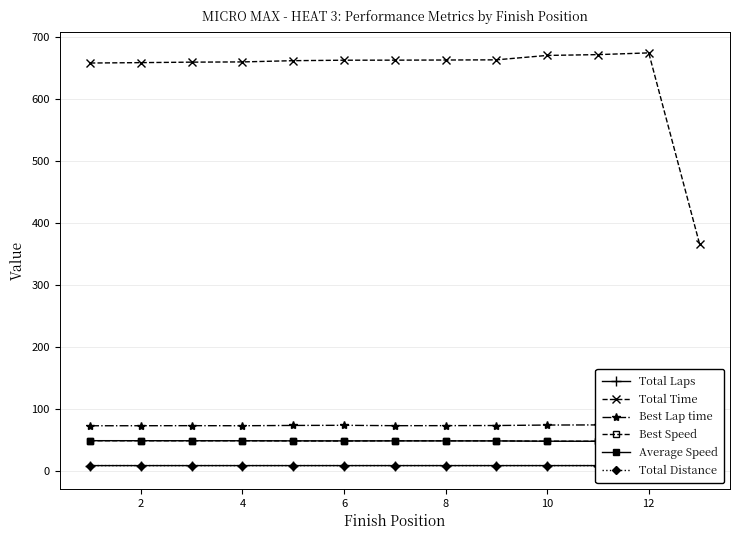

What are all the series names shown in the legend?

Total Laps, Total Time, Best Lap time, Best Speed, Average Speed, Total Distance